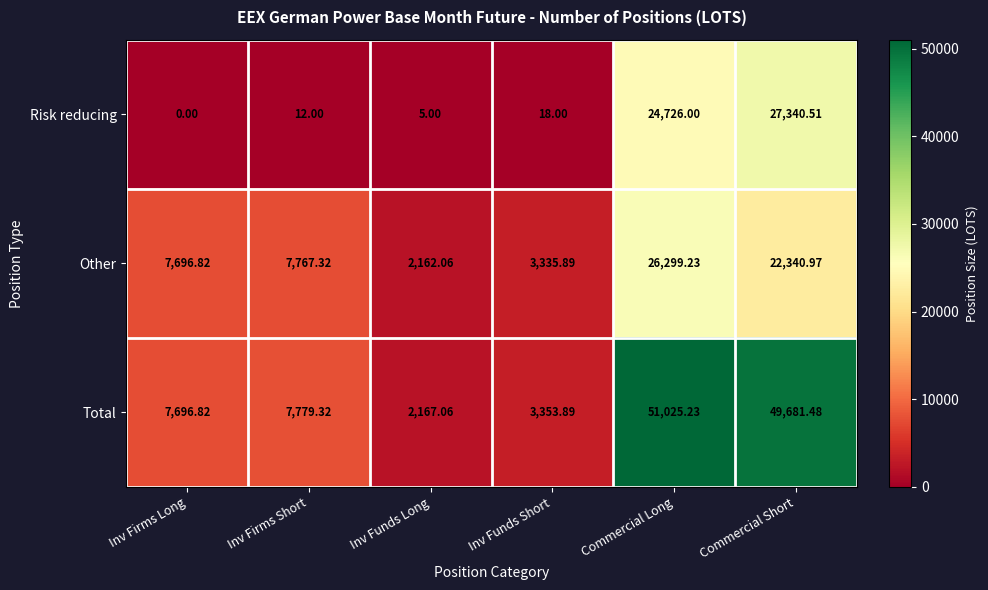

At Inv Firms Short, list the series in order from largest to smallest.

Total, Other, Risk reducing